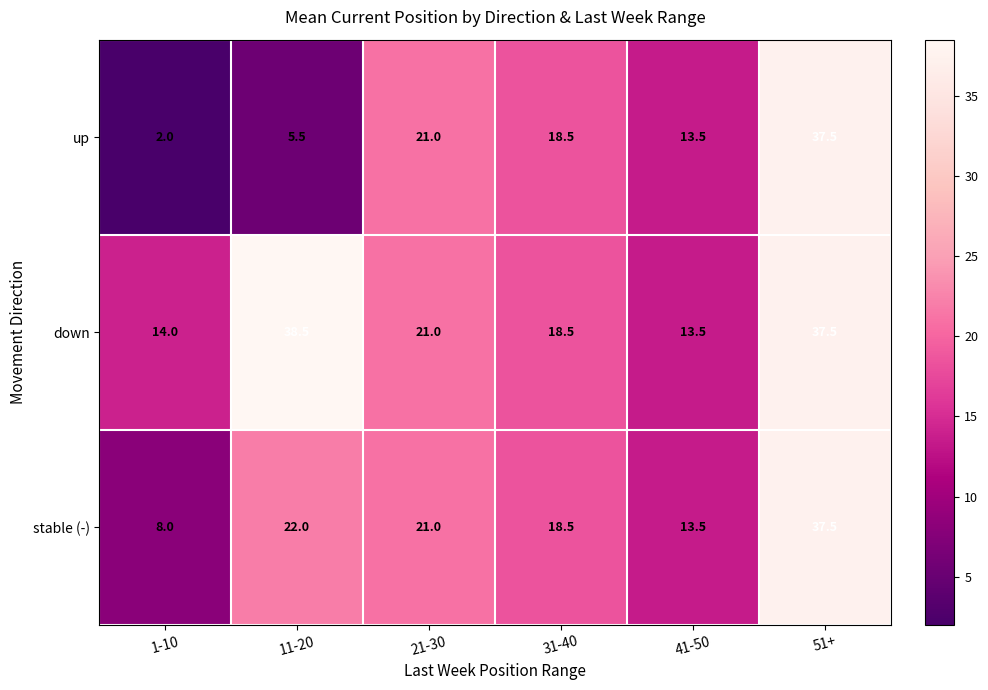

At which category is the sum across all series the highest?

51+